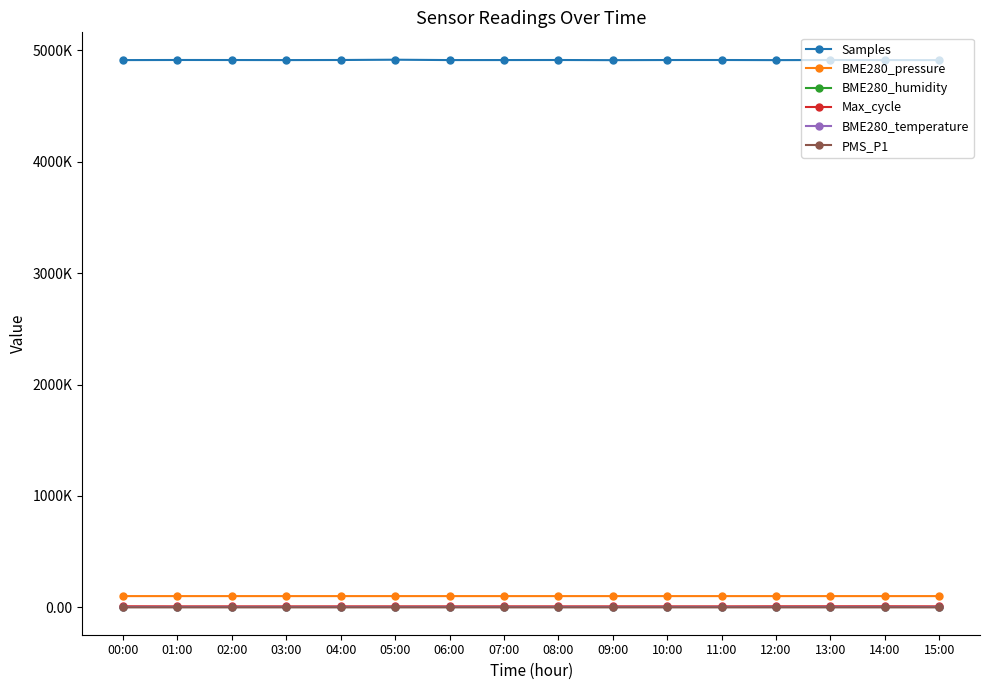

Reading right to left, list all the values displayed in this chart.

Samples: 15:00=4913411.0	14:00=4913707.0	13:00=4914174.0	12:00=4913164.0	11:00=4914174.0	10:00=4913993.0	09:00=4912883.0	08:00=4914166.0	07:00=4913770.0	06:00=4913577.0	05:00=4916786.0	04:00=4914232.0	03:00=4913465.0	02:00=4914003.0	01:00=4914305.0	00:00=4913461.0
BME280_pressure: 15:00=100937.7	14:00=100945.6	13:00=100944.8	12:00=100941.2	11:00=100937.7	10:00=100948.3	09:00=100950.0	08:00=100938.6	07:00=100940.3	06:00=100944.7	05:00=100946.5	04:00=100945.6	03:00=100955.3	02:00=100947.4	01:00=100952.7	00:00=100950.0
BME280_humidity: 15:00=46.7	14:00=46.8	13:00=46.6	12:00=46.8	11:00=46.5	10:00=46.7	09:00=46.5	08:00=46.5	07:00=46.5	06:00=46.5	05:00=46.6	04:00=46.6	03:00=46.8	02:00=46.5	01:00=46.9	00:00=46.5
Max_cycle: 15:00=8971.0	14:00=9713.0	13:00=9606.0	12:00=9497.0	11:00=8800.0	10:00=8863.0	09:00=8819.0	08:00=8812.0	07:00=9006.0	06:00=8815.0	05:00=8947.0	04:00=8816.0	03:00=8800.0	02:00=8840.0	01:00=8857.0	00:00=9665.0
BME280_temperature: 15:00=17.9	14:00=17.9	13:00=17.9	12:00=17.9	11:00=18.0	10:00=17.9	09:00=17.9	08:00=18.0	07:00=18.0	06:00=18.0	05:00=18.0	04:00=18.0	03:00=18.0	02:00=17.9	01:00=18.0	00:00=18.0
PMS_P1: 15:00=4.8	14:00=7.5	13:00=4.5	12:00=4.8	11:00=4.2	10:00=7.0	09:00=4.8	08:00=5.0	07:00=5.0	06:00=6.5	05:00=4.0	04:00=4.8	03:00=8.2	02:00=4.8	01:00=6.8	00:00=8.2